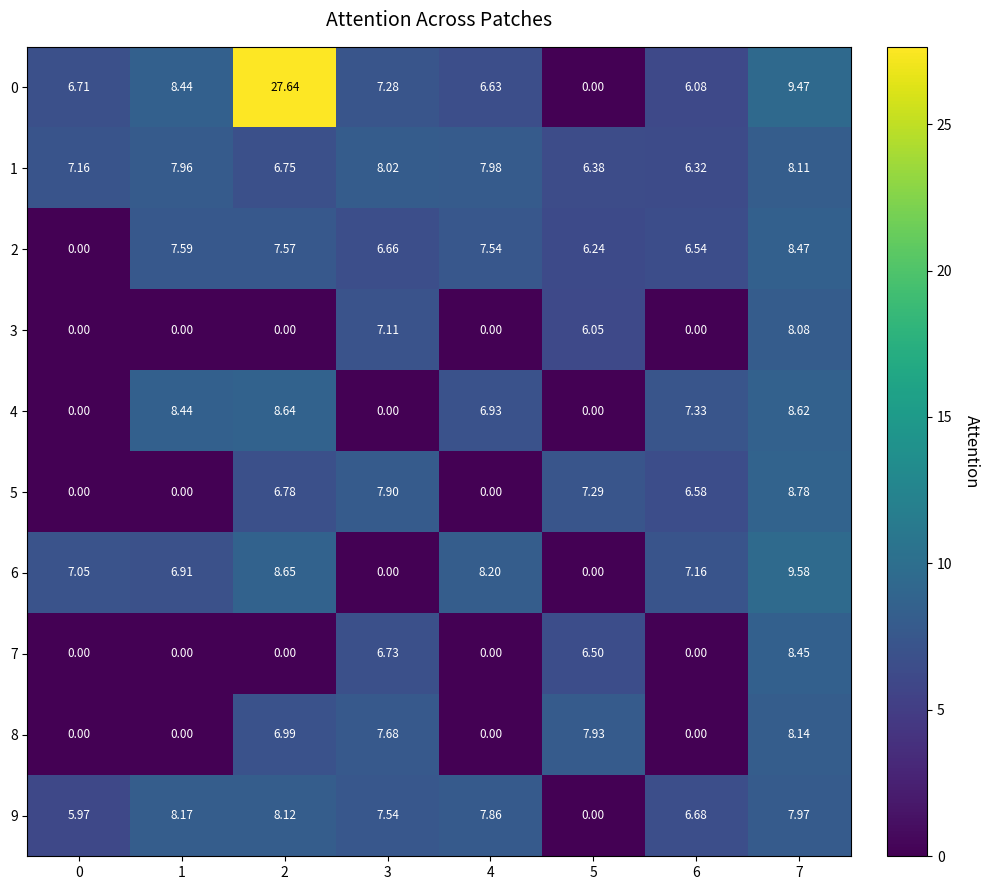

Is the value of 9 at 4 greater than the value of 0 at 2?

No